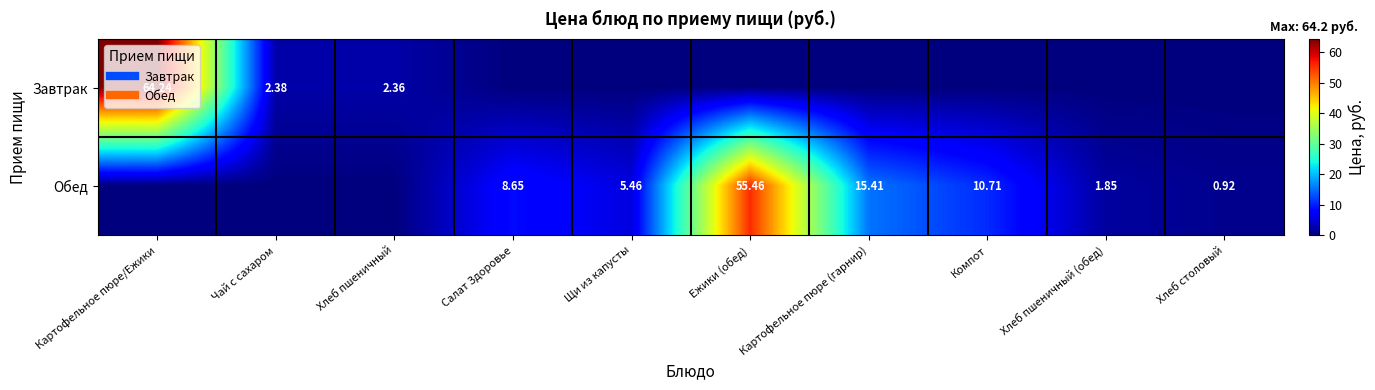

Is it true that Обед equals 5.5 at Щи из капусты?

True